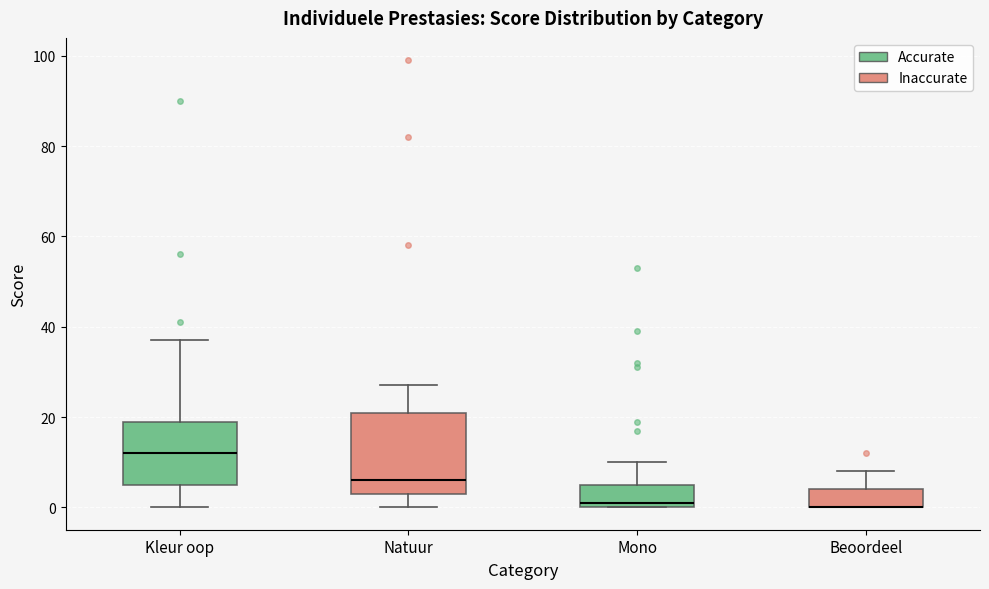

Which box is the tallest, from its lower edge to its upper edge?

Natuur